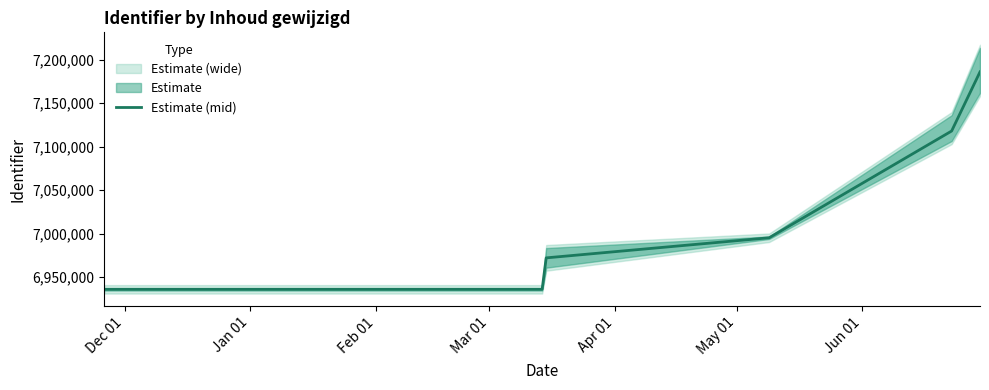

What is the lowest value of the Estimate (mid) series?

6936131.0